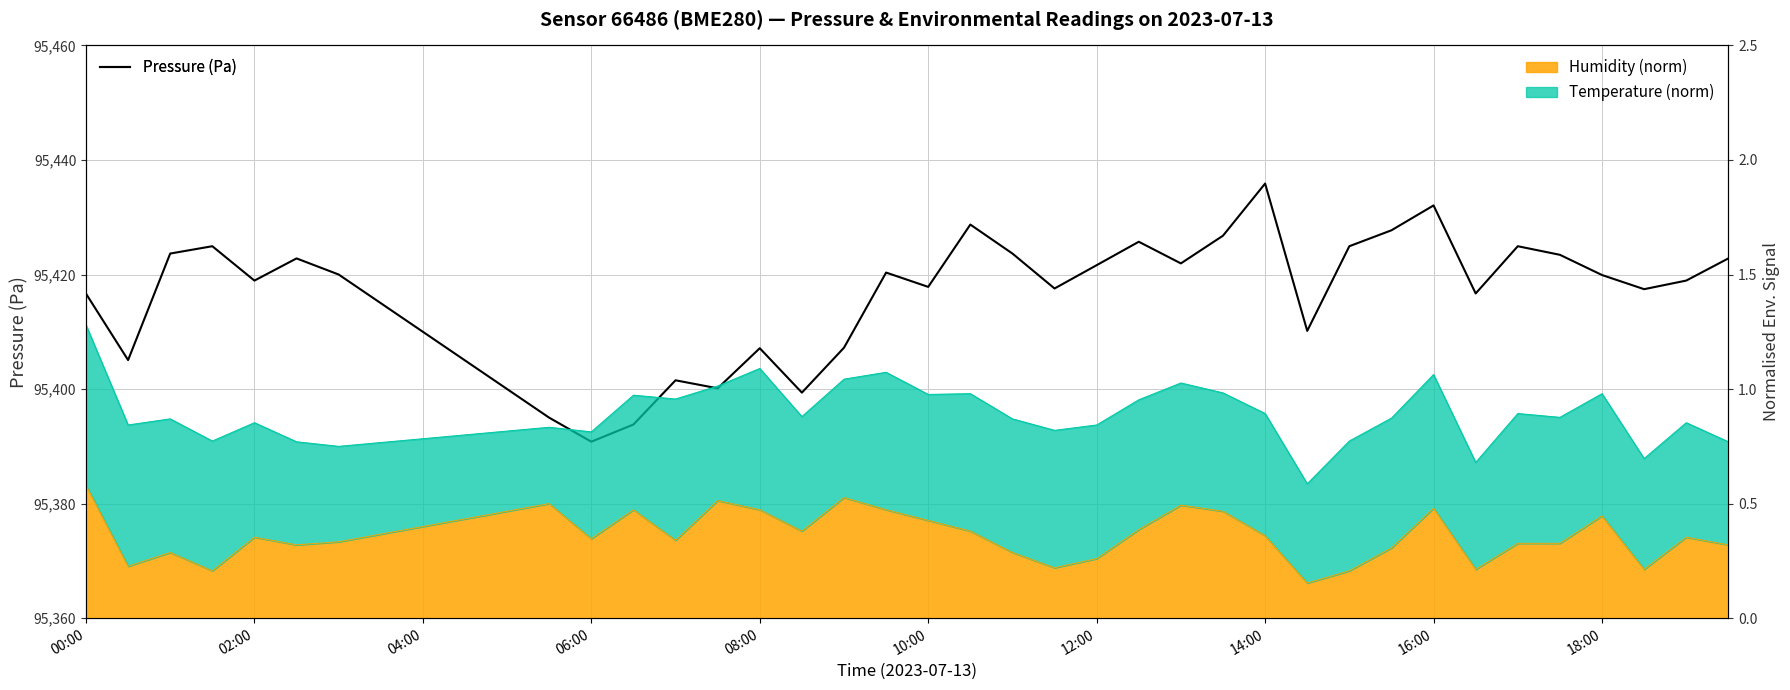

How many values are below 95418?

19